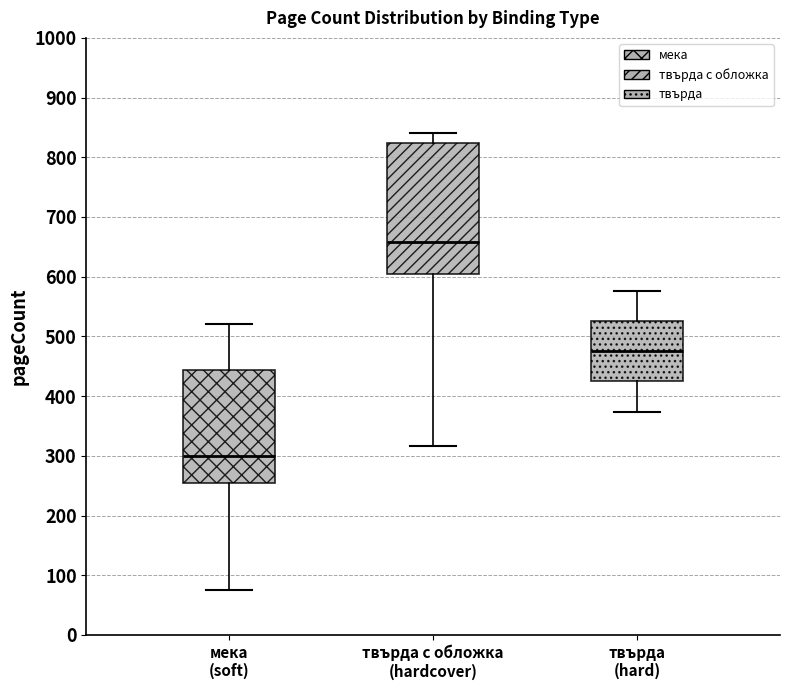

Which box has the highest median line?

твърда с обложка (hardcover)